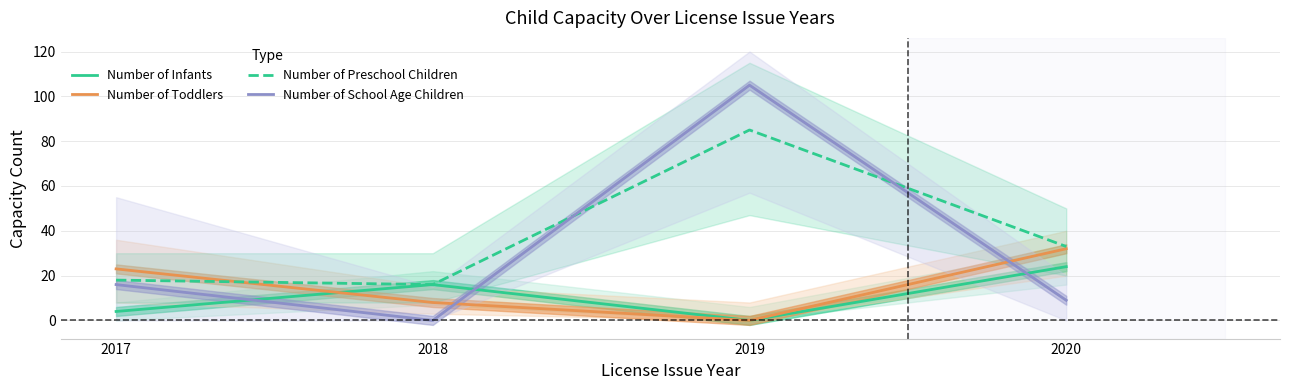

What is the sum of the Number of Infants values at 2020 and 2019?

24